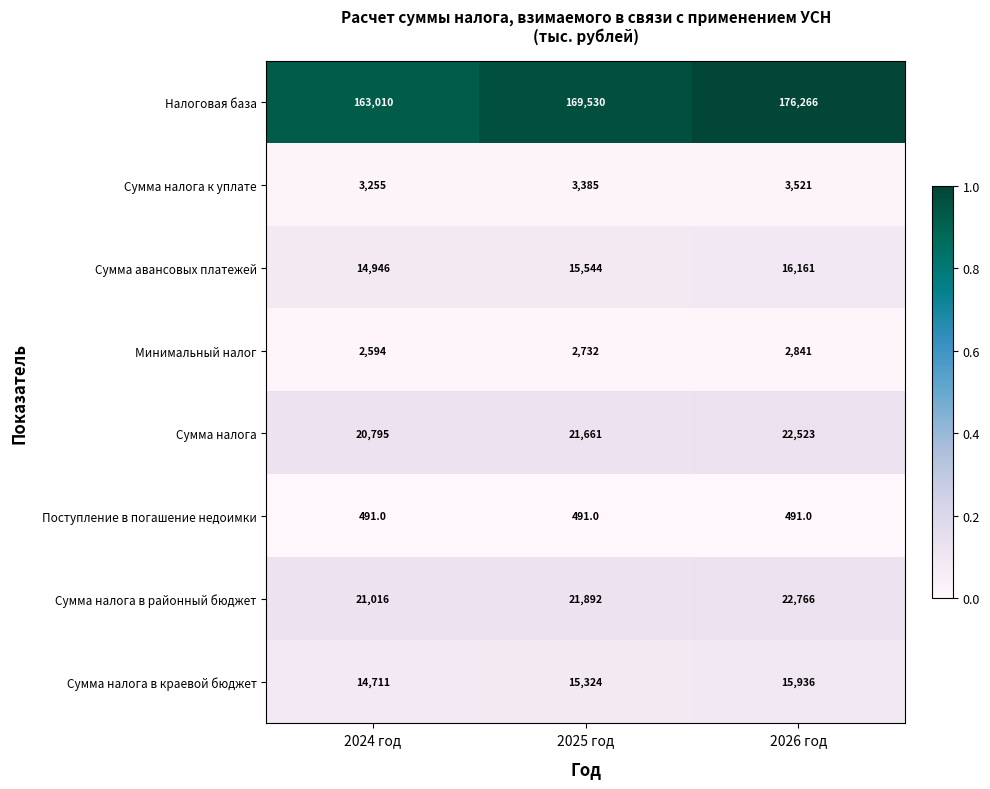

Reading right to left, extract all data points from this chart.

Налоговая база: 2026 год=176266	2025 год=169530	2024 год=163010
Сумма налога к уплате: 2026 год=3521	2025 год=3385	2024 год=3255
Сумма авансовых платежей: 2026 год=16161	2025 год=15544	2024 год=14946
Минимальный налог: 2026 год=2841	2025 год=2732	2024 год=2594
Сумма налога: 2026 год=22523	2025 год=21661	2024 год=20795
Поступление в погашение недоимки: 2026 год=491	2025 год=491	2024 год=491
Сумма налога в районный бюджет: 2026 год=22766	2025 год=21892	2024 год=21016
Сумма налога в краевой бюджет: 2026 год=15936	2025 год=15324	2024 год=14711